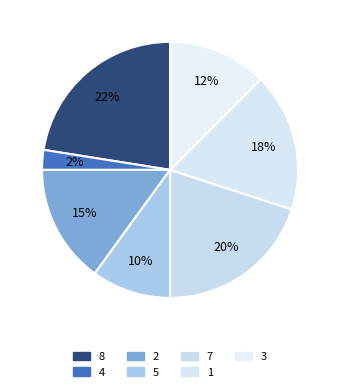

What is the smallest slice in the pie chart?

4